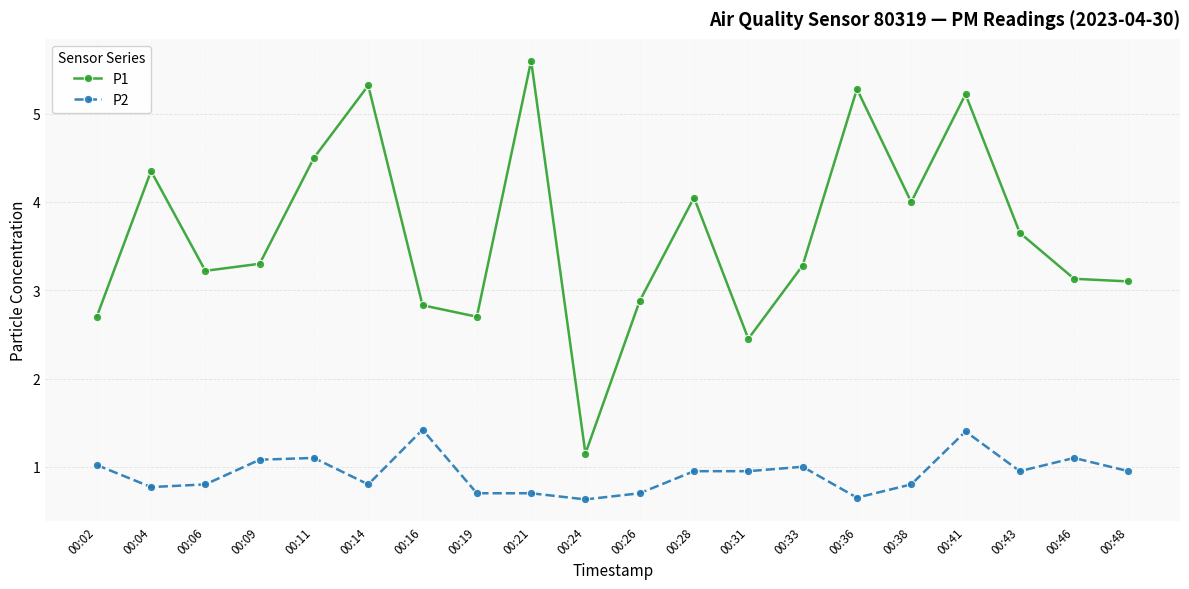

At 00:48, list the series in order from smallest to largest.

P2, P1